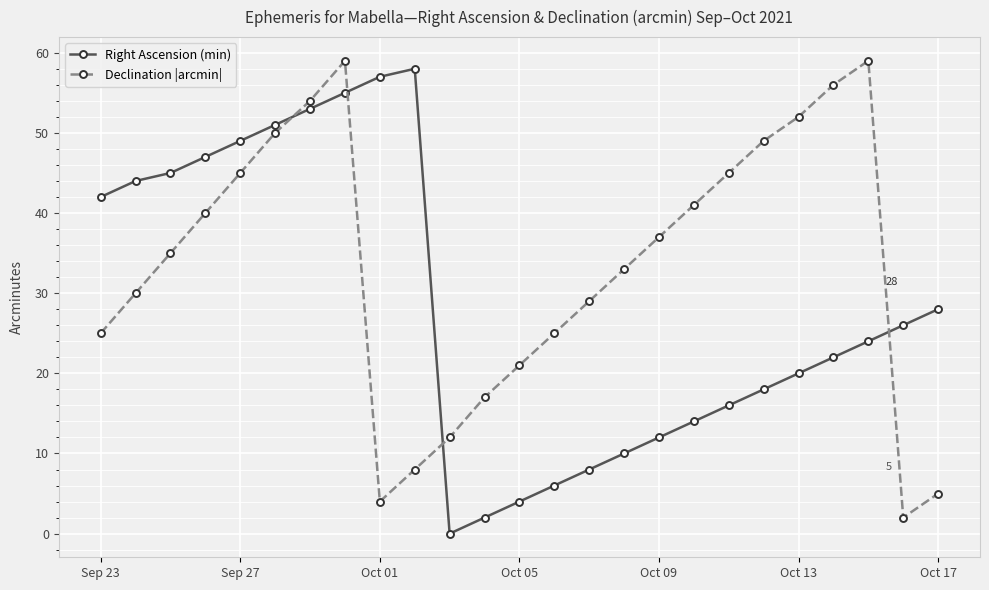

List the series in order of their overall mean, lowest first.

Right Ascension (min), Declination |arcmin|